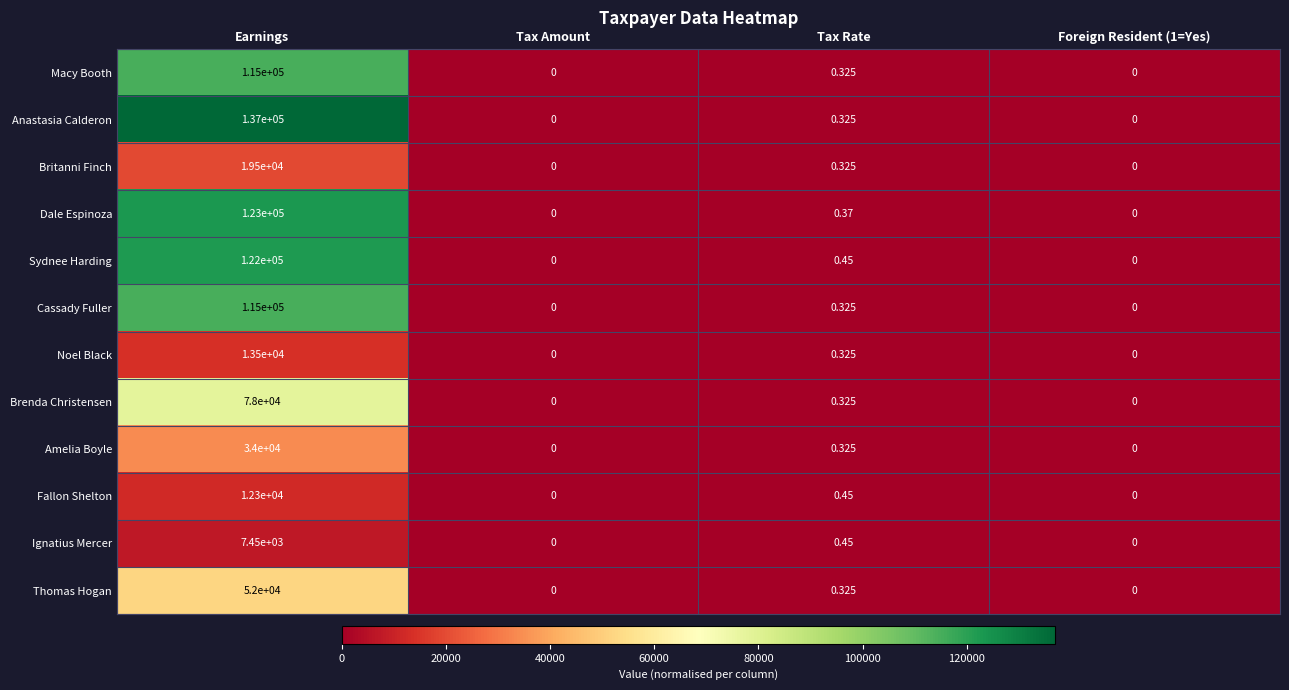

Which category has the highest value across all series?

Earnings